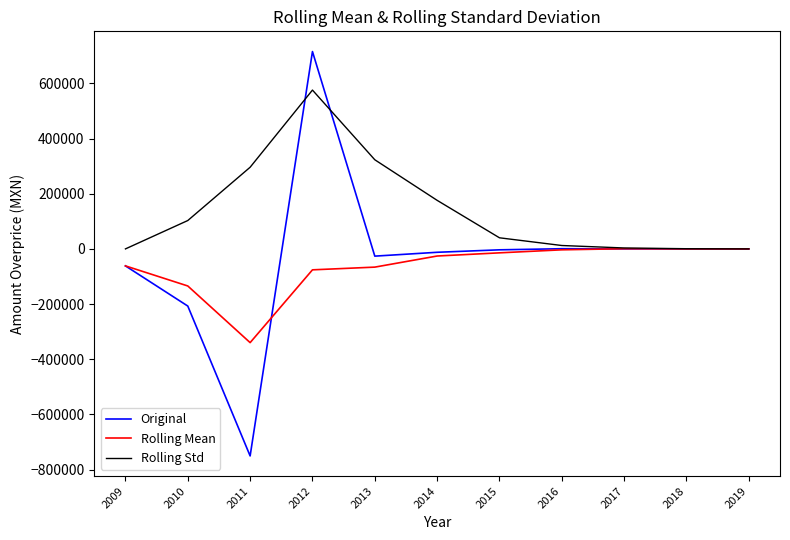

How many distinct data groups are displayed?

3